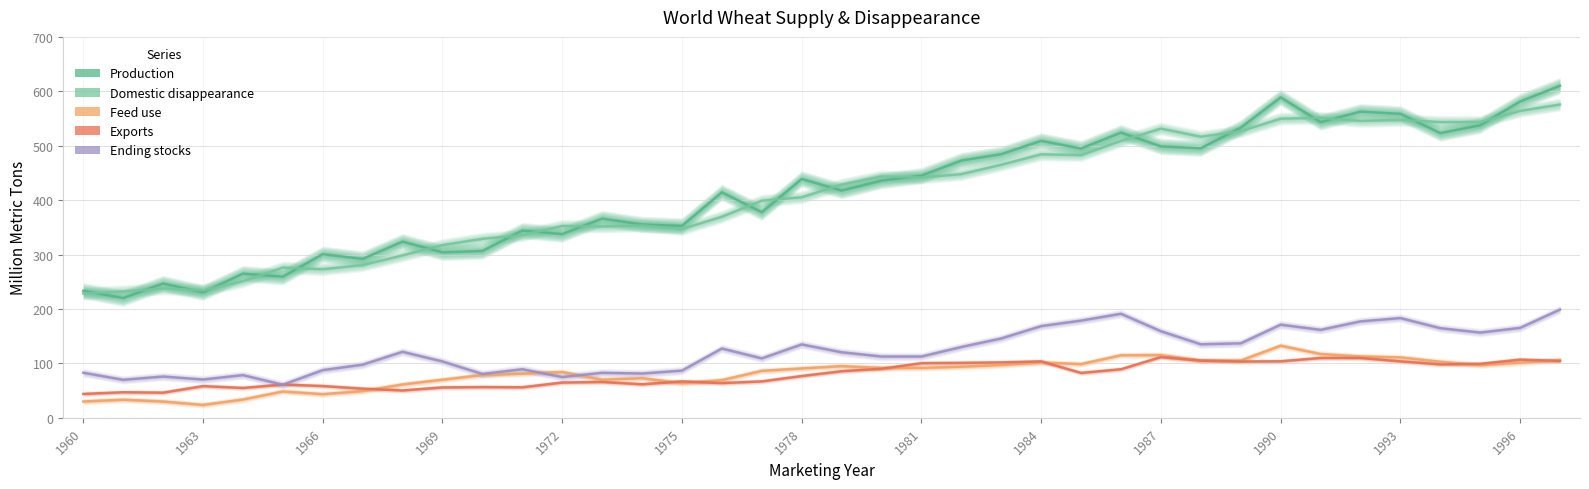

After their last crossing, which series has the higher values: Exports or Feed use?

Feed use